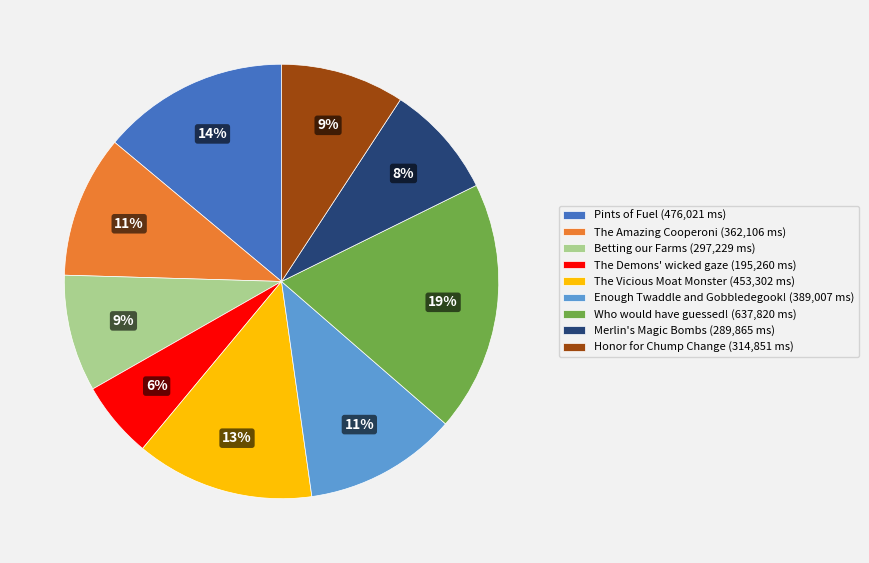

What percentage is the Merlin's Magic Bombs slice, to the nearest percent?

8%